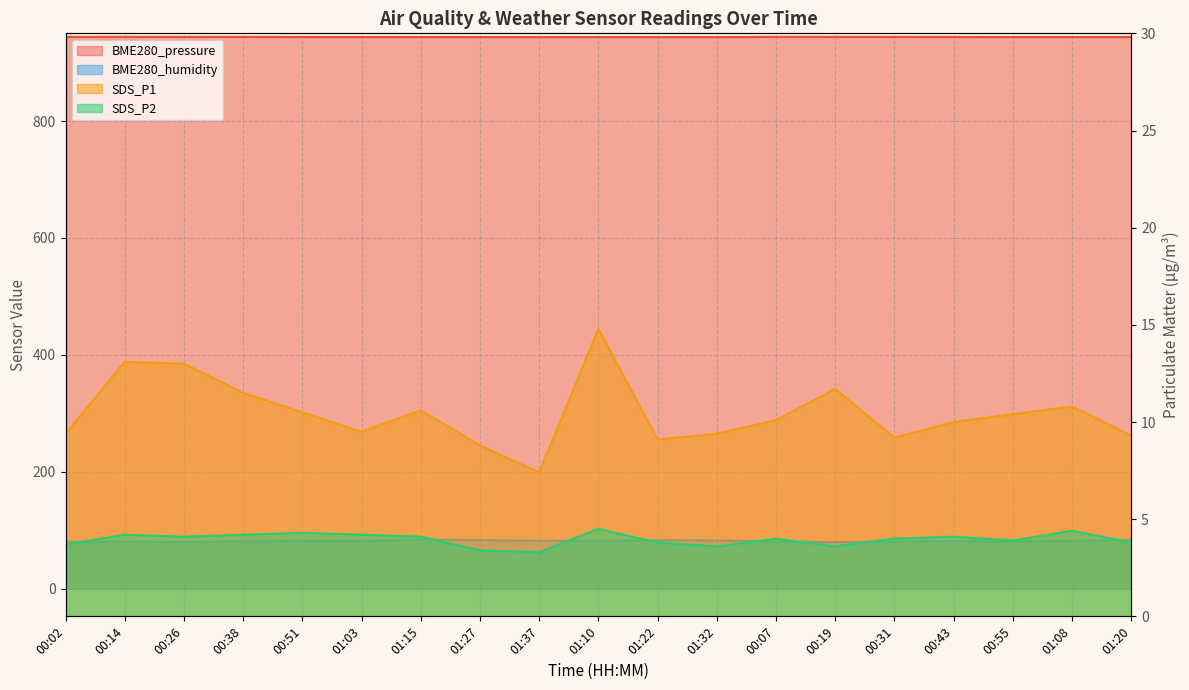

Which series has the widest spread of values?

SDS_P1